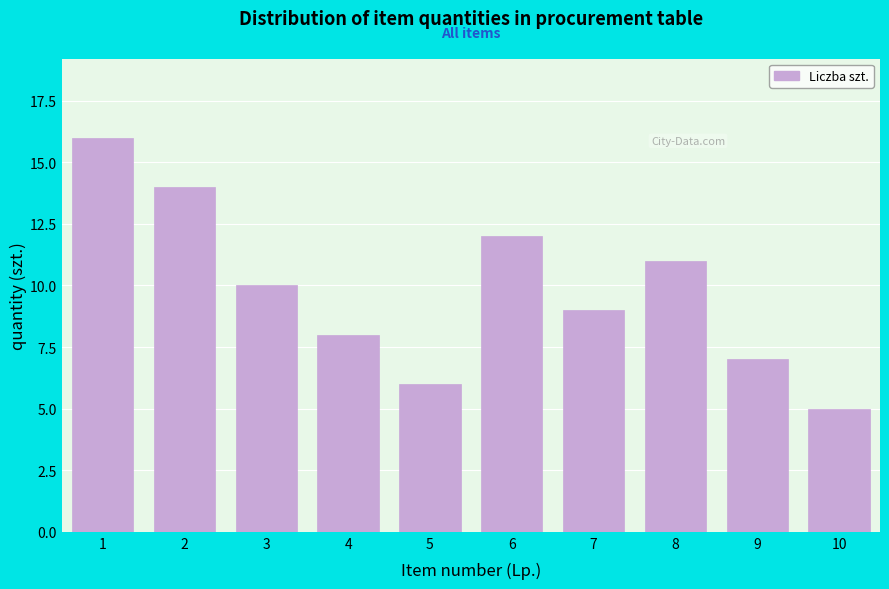

Reading right to left, transcribe all the data shown in this chart.

5	7	11	9	12	6	8	10	14	16